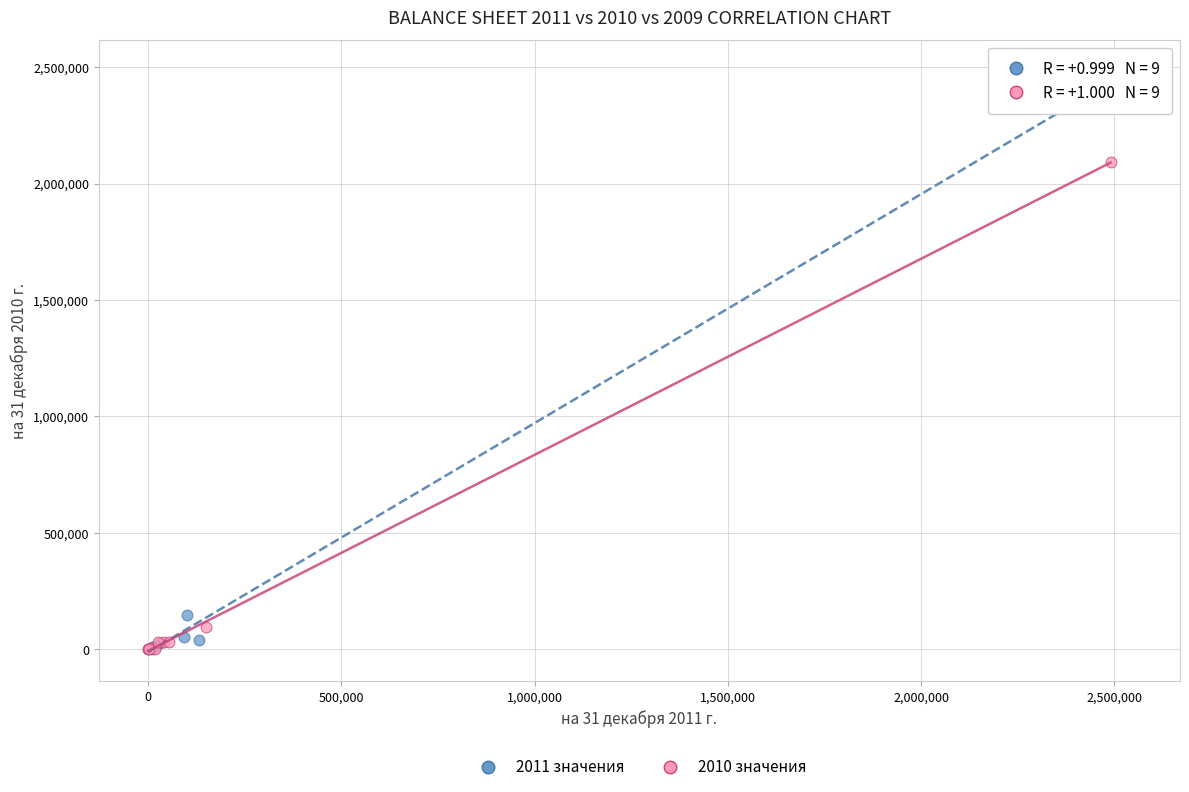

Which series has the widest spread of Y values?

2011 значения